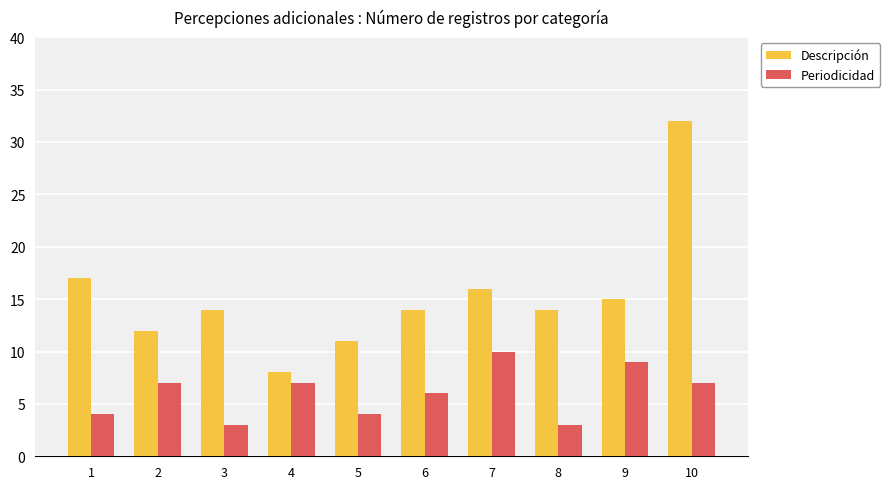

Reading left to right, what are all the values shown in this chart?

Descripción: 1=17	2=12	3=14	4=8	5=11	6=14	7=16	8=14	9=15	10=32
Periodicidad: 1=4	2=7	3=3	4=7	5=4	6=6	7=10	8=3	9=9	10=7